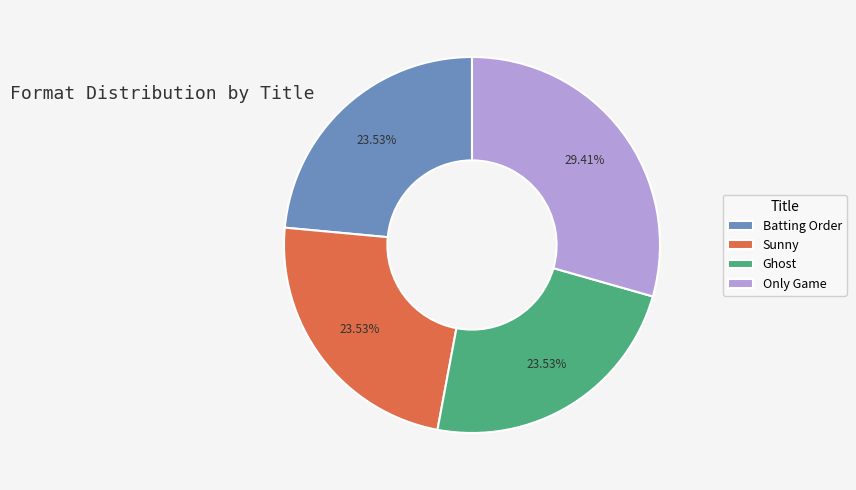

Is Sunny the majority of the pie?

No